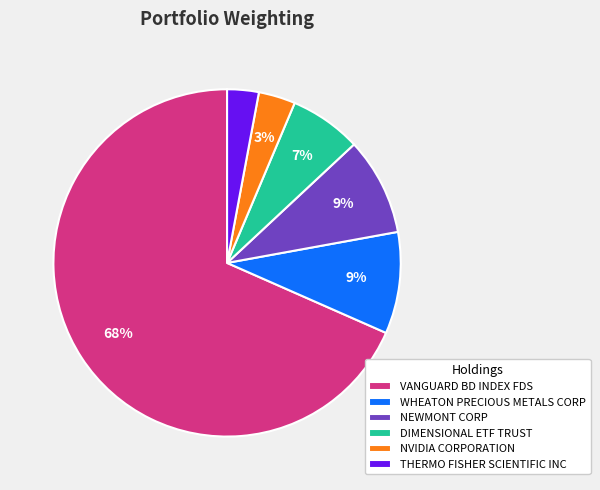

Which slice is the largest?

VANGUARD BD INDEX FDS